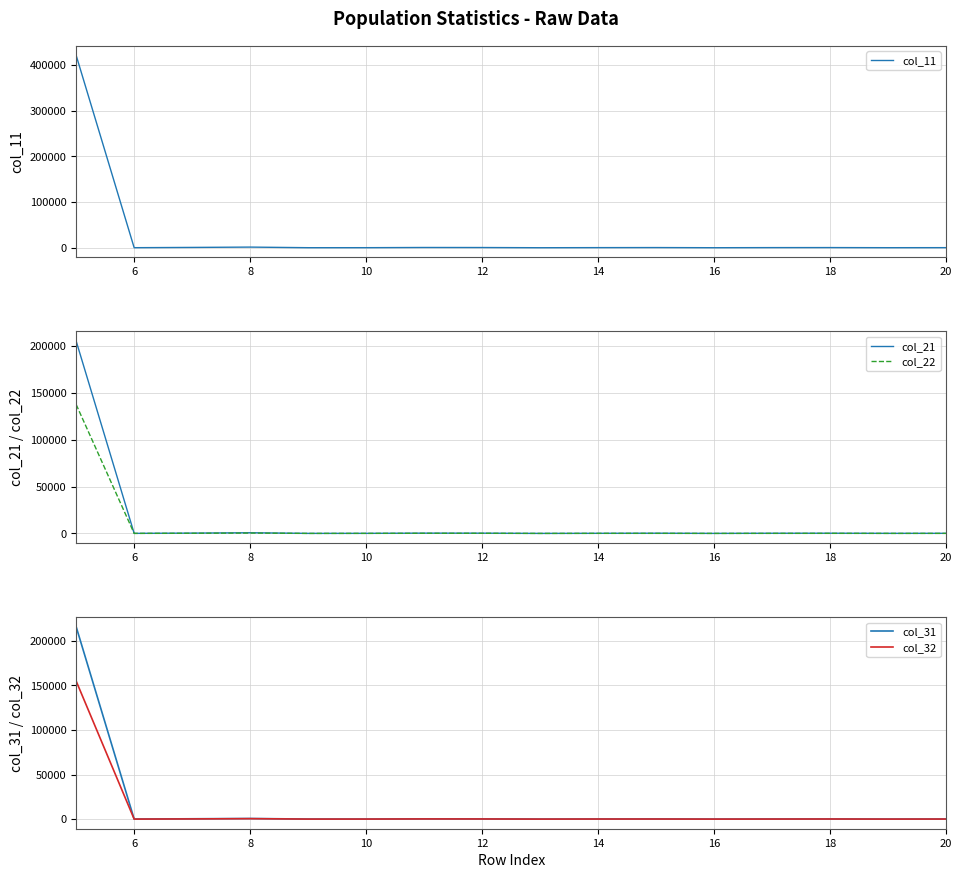

Is it true that col_31 equals 103 at 8?

False